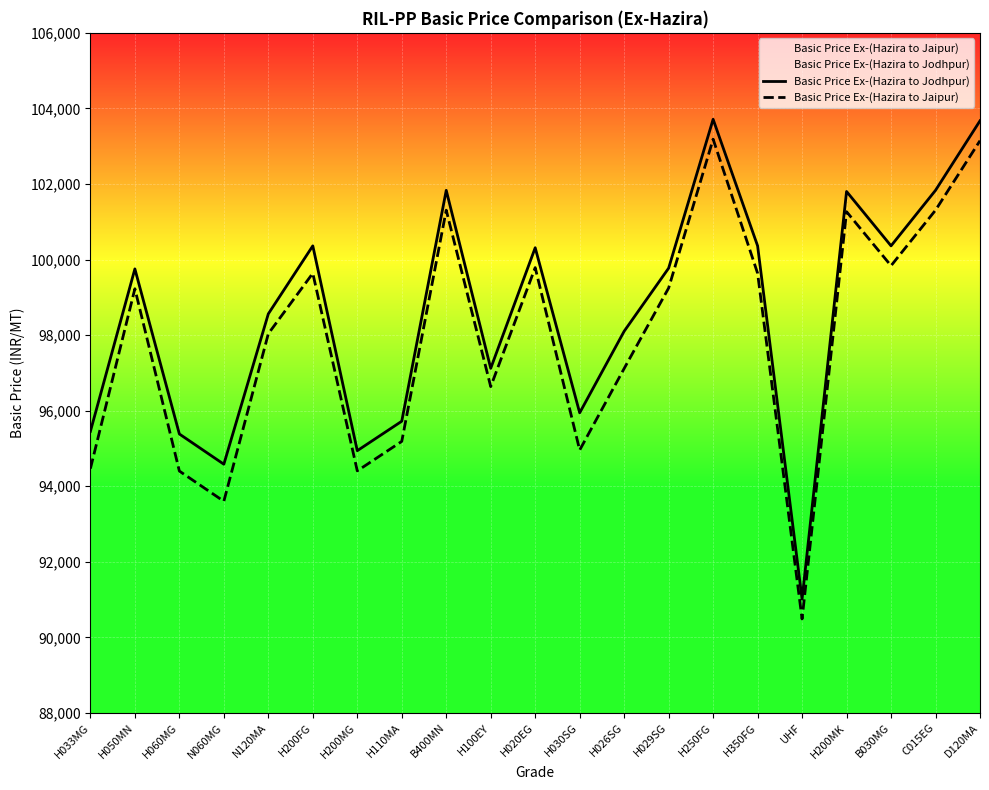

List the series in order of their peak value, lowest first.

Basic Price Ex-(Hazira to Jaipur), Basic Price Ex-(Hazira to Jodhpur)